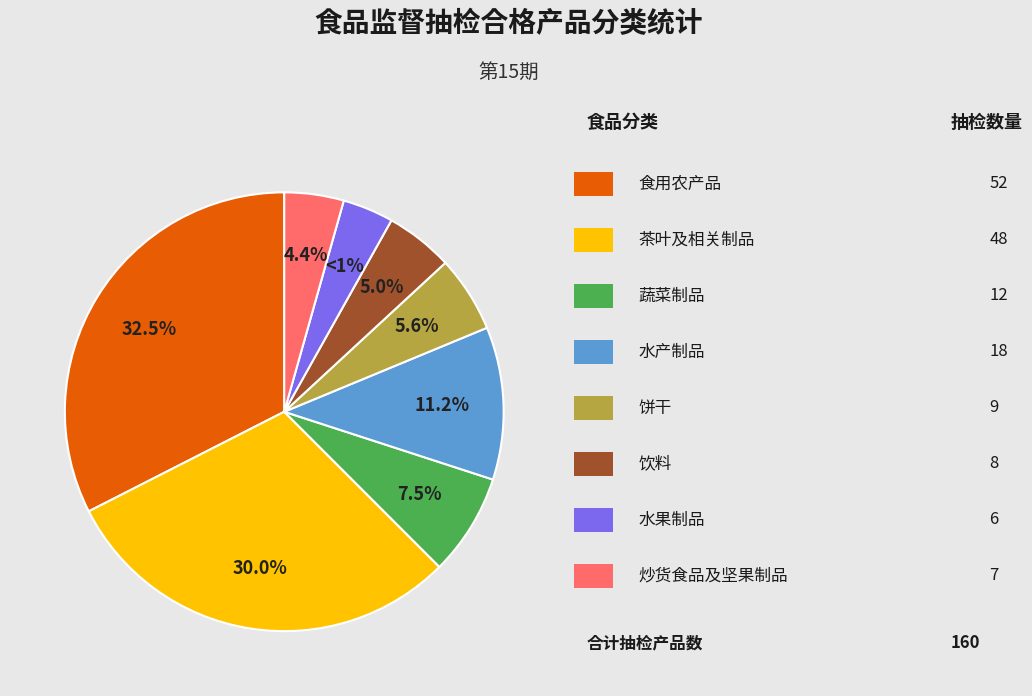

Is there a majority slice in this chart?

No